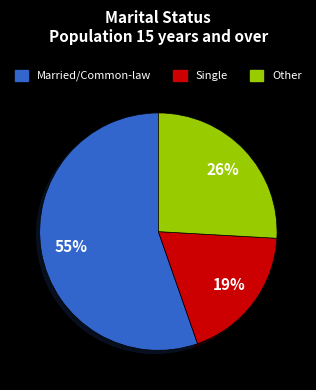

Does any single category account for the majority?

Yes